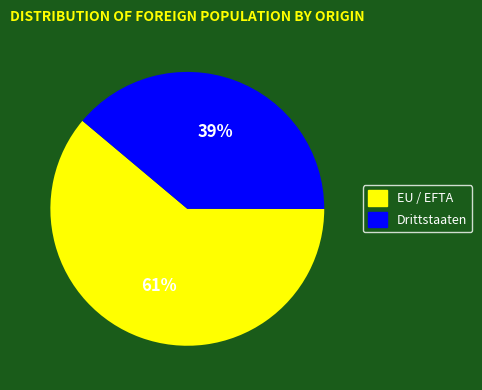

Rank the categories by value from highest to lowest.

EU / EFTA, Drittstaaten